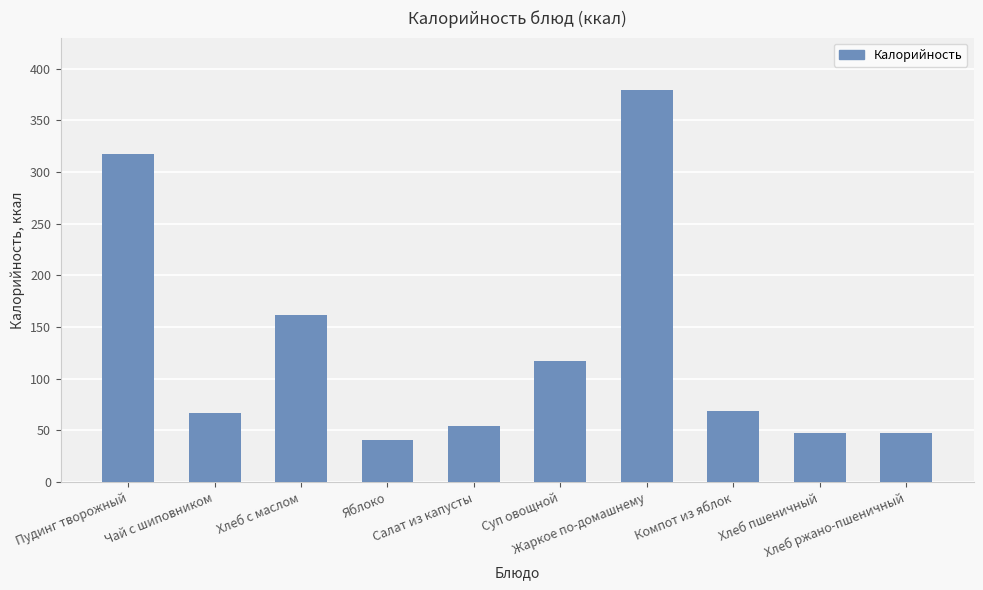

Which has a higher value, Хлеб пшеничный or Пудинг творожный?

Пудинг творожный